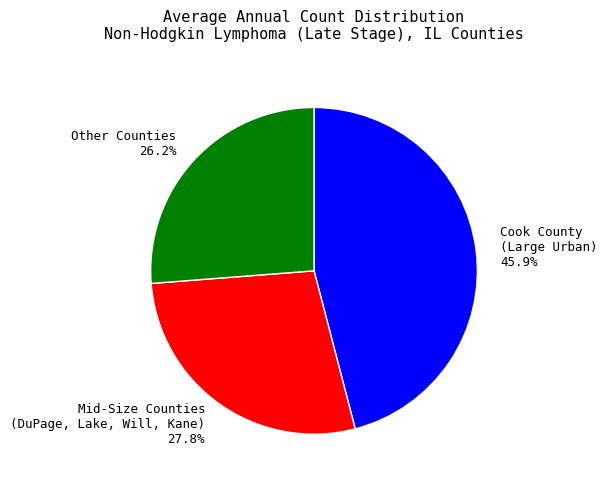

What is the total percentage of Other Counties 26.2% and Cook County (Large Urban) 45.9%?

72.2%